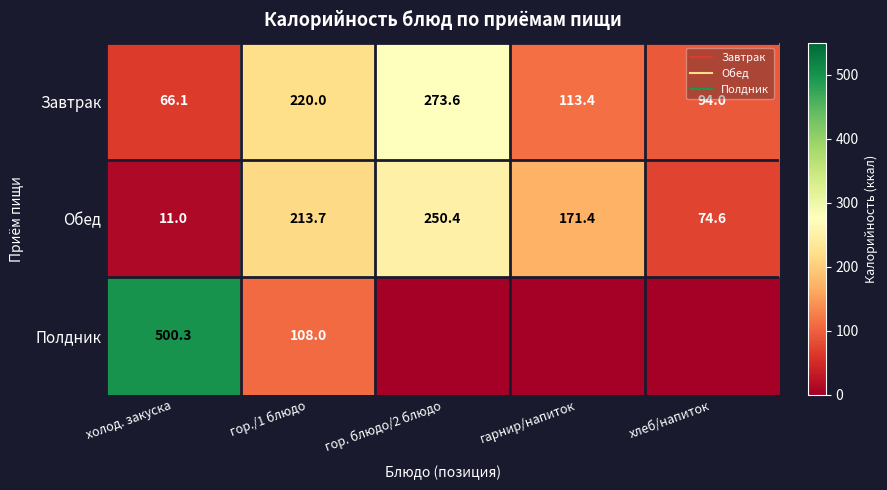

At which label does Завтрак first exceed 113?

гор./1 блюдо